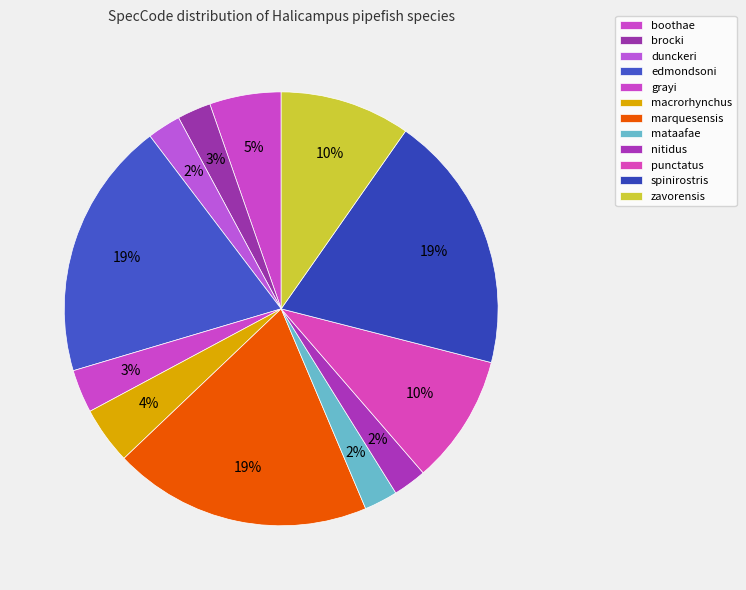

Between edmondsoni and boothae, which is larger?

edmondsoni